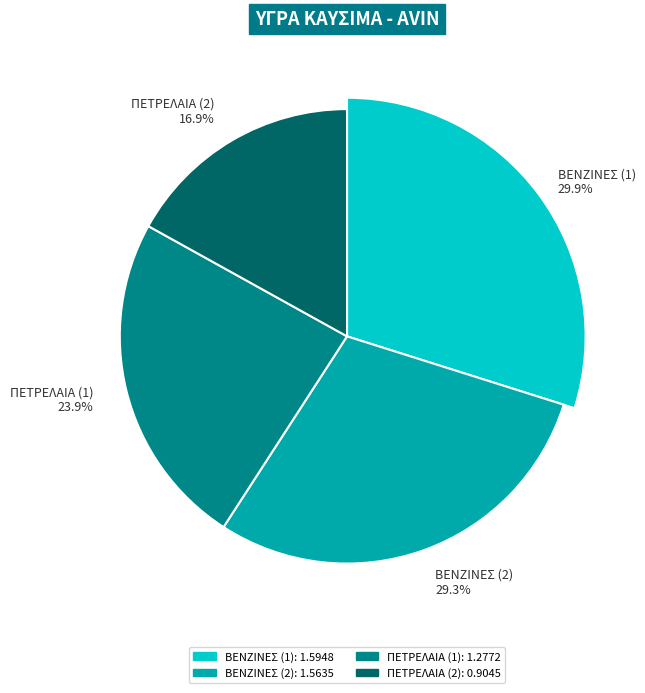

To the nearest percent, what is the difference between the ΒΕΝΖΙΝΕΣ (1) and ΒΕΝΖΙΝΕΣ (2) slice percentages?

1%